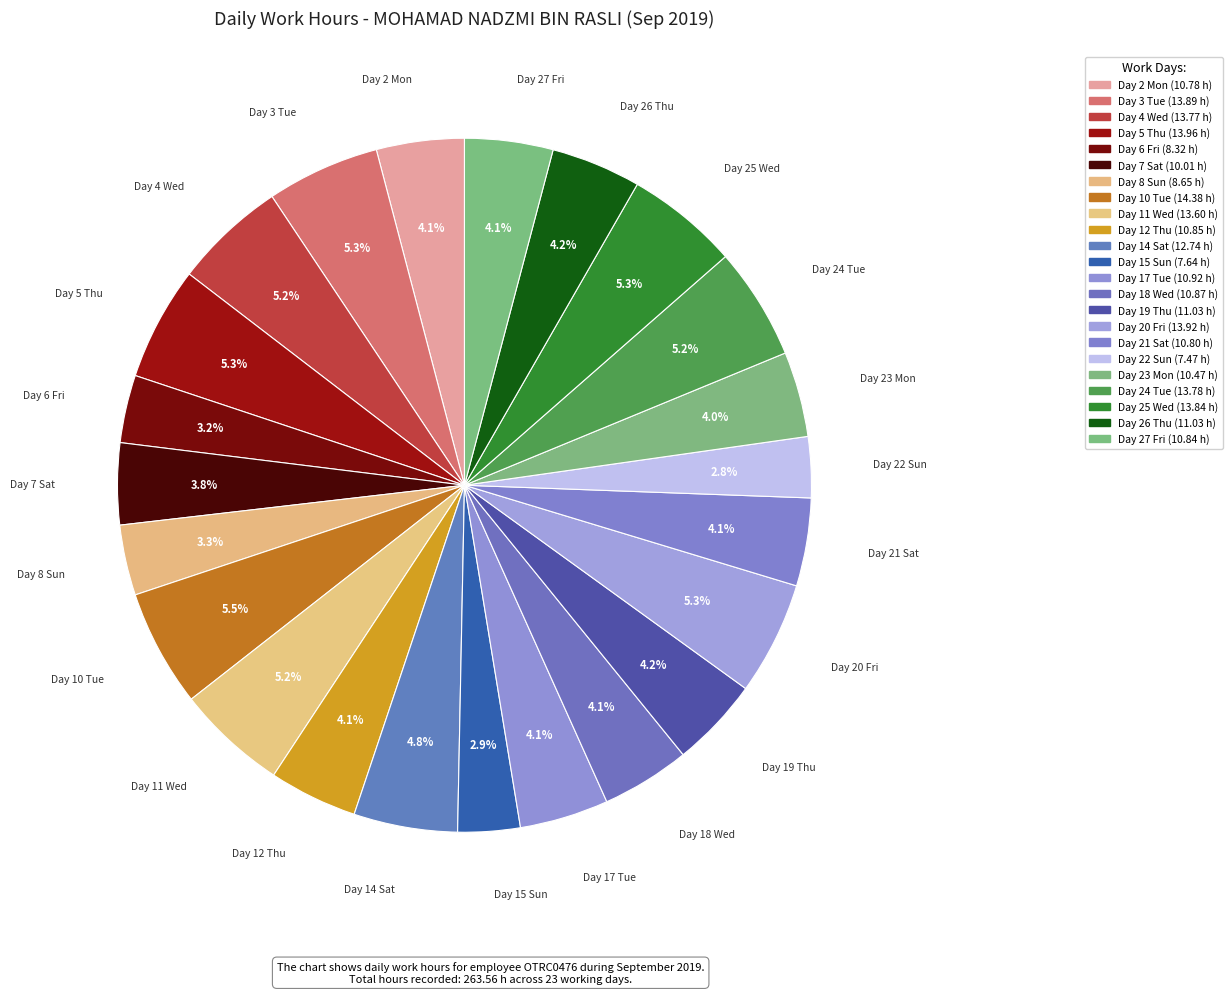

Which category has the biggest portion of the pie?

Day 10 Tue